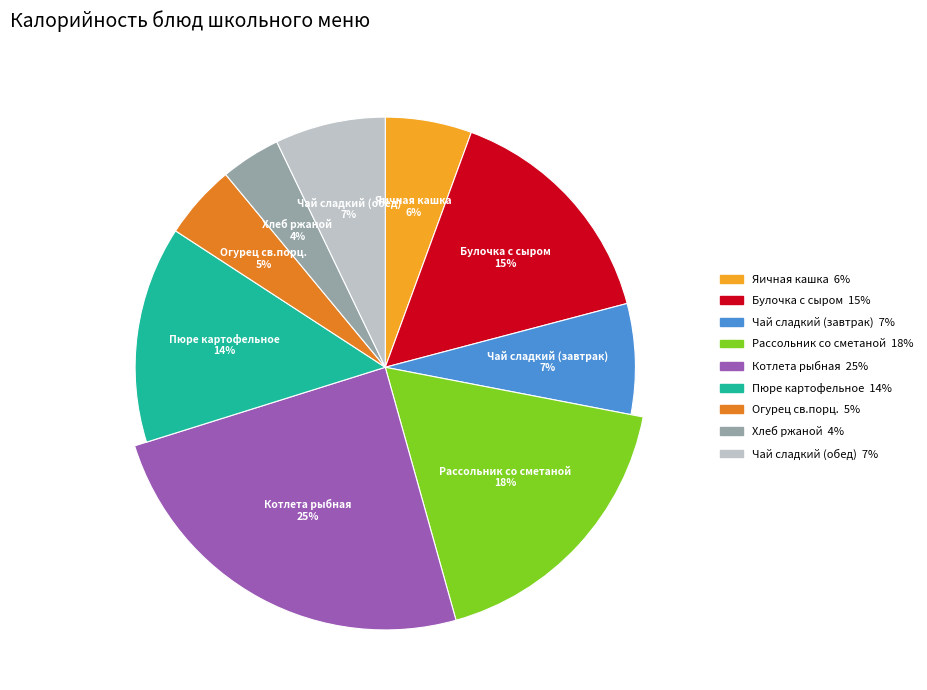

Which slice is the smallest?

Хлеб ржаной